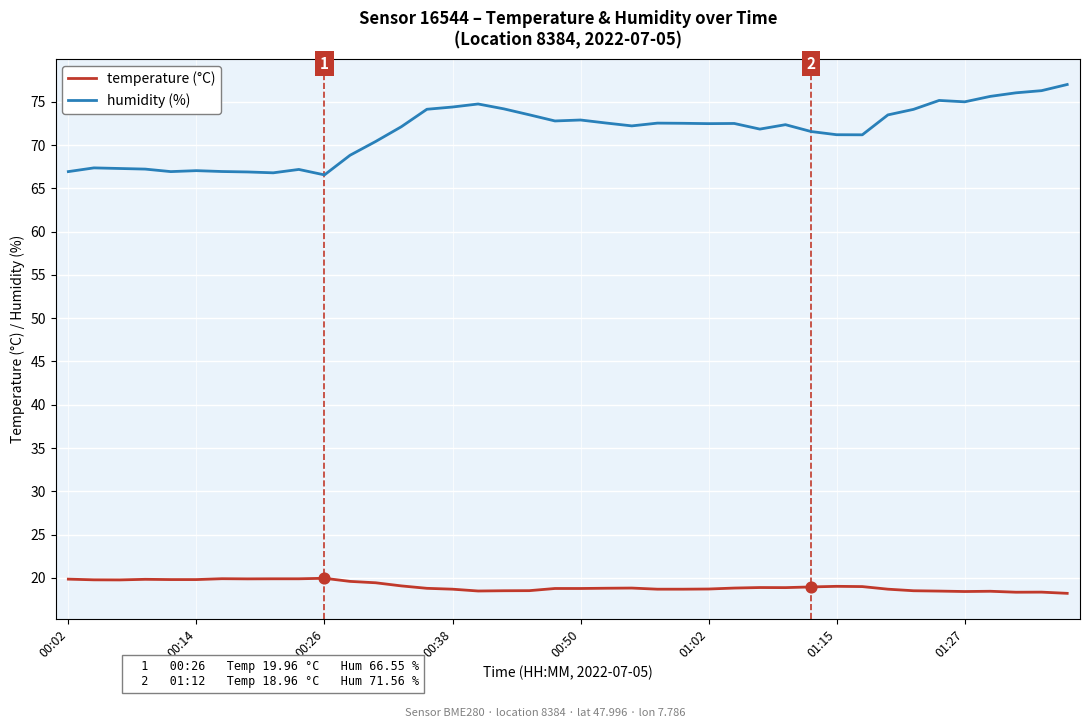

Which series has the largest range (max minus min)?

humidity (%)